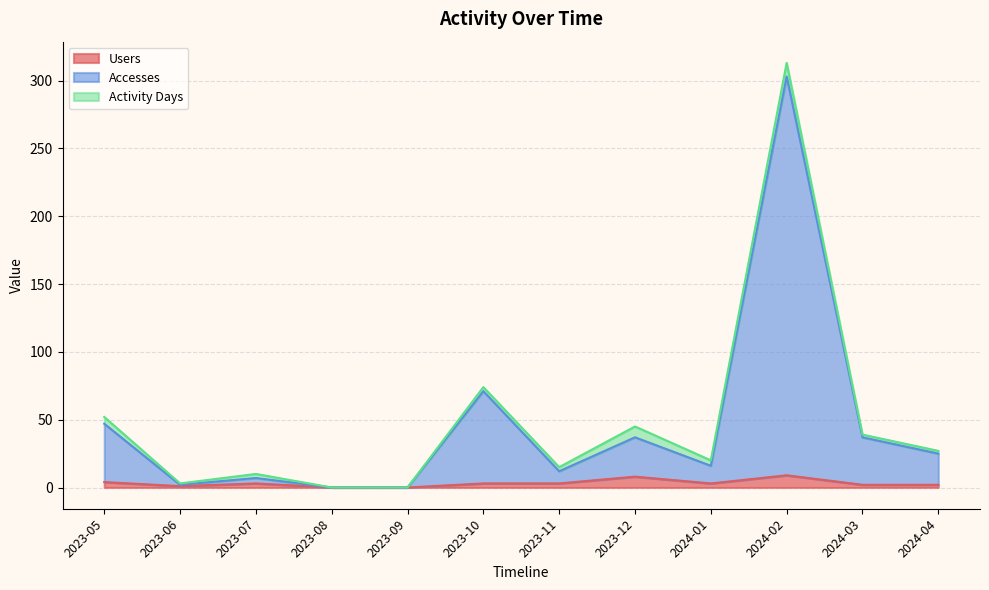

How many values in the Accesses series exceed 25?

5